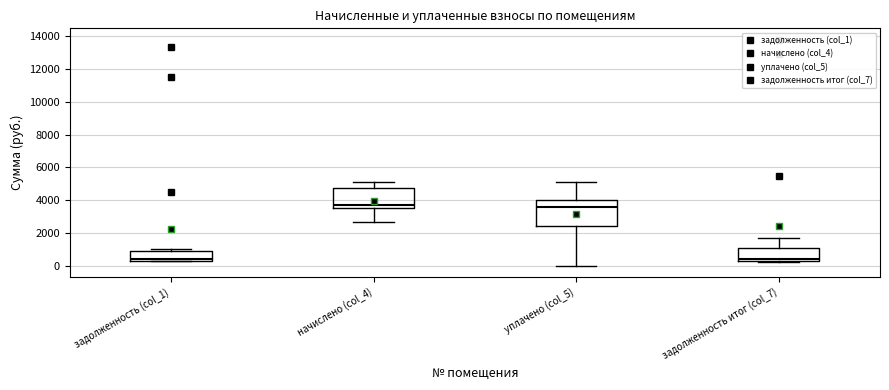

Reading left to right, read every box against the y-axis: the position of its median line, the range the box covers, and the ends of its whiskers. The values are not printed on the chart, so give them approximately, as read against the axis.

задолженность (col_1): median 400 (just above the box's lower edge), box 400 to 800, whiskers 200 to 1000
начислено (col_4): median 3800, box 3600 to 4800, whiskers 2600 to 5200
уплачено (col_5): median 3600, box 2400 to 4000, whiskers 0 to 5200
задолженность итог (col_7): median 400 (just above the box's lower edge), box 400 to 1200, whiskers 200 to 1800